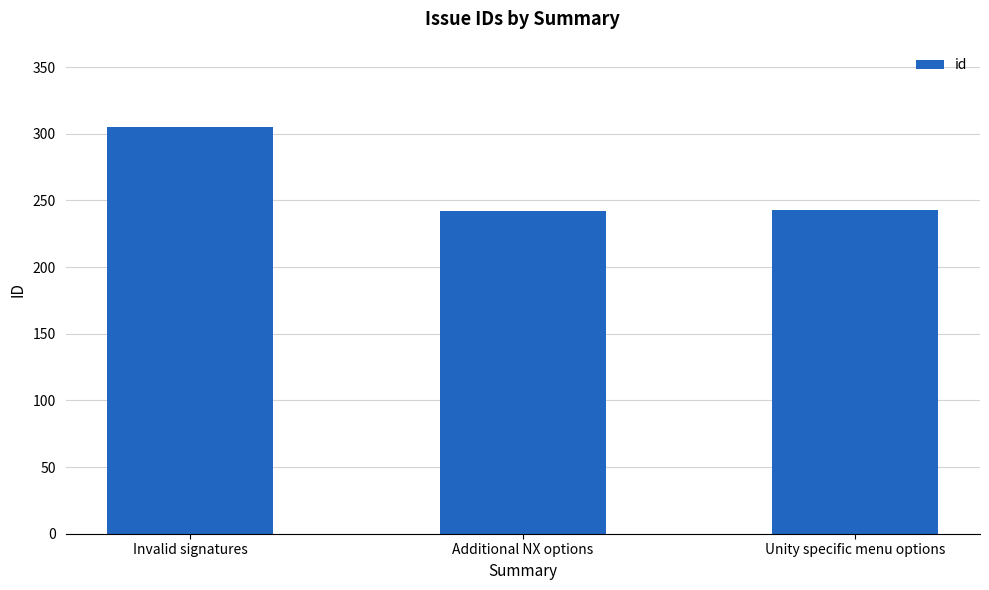

Between Unity specific menu options and Invalid signatures, which is larger?

Invalid signatures